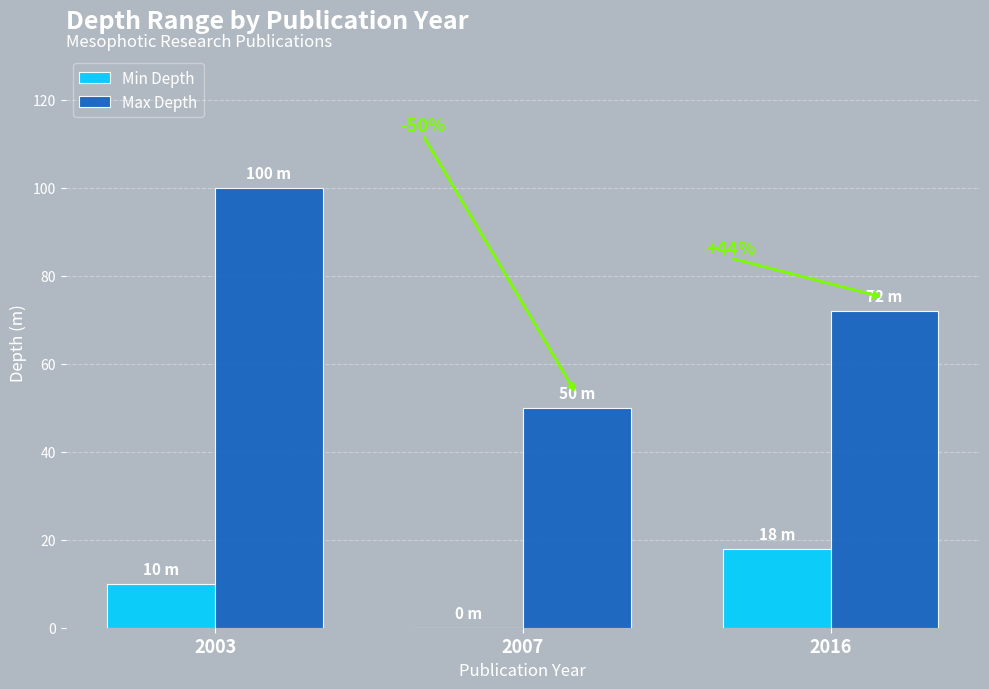

What is the highest value of the Max Depth series?

100